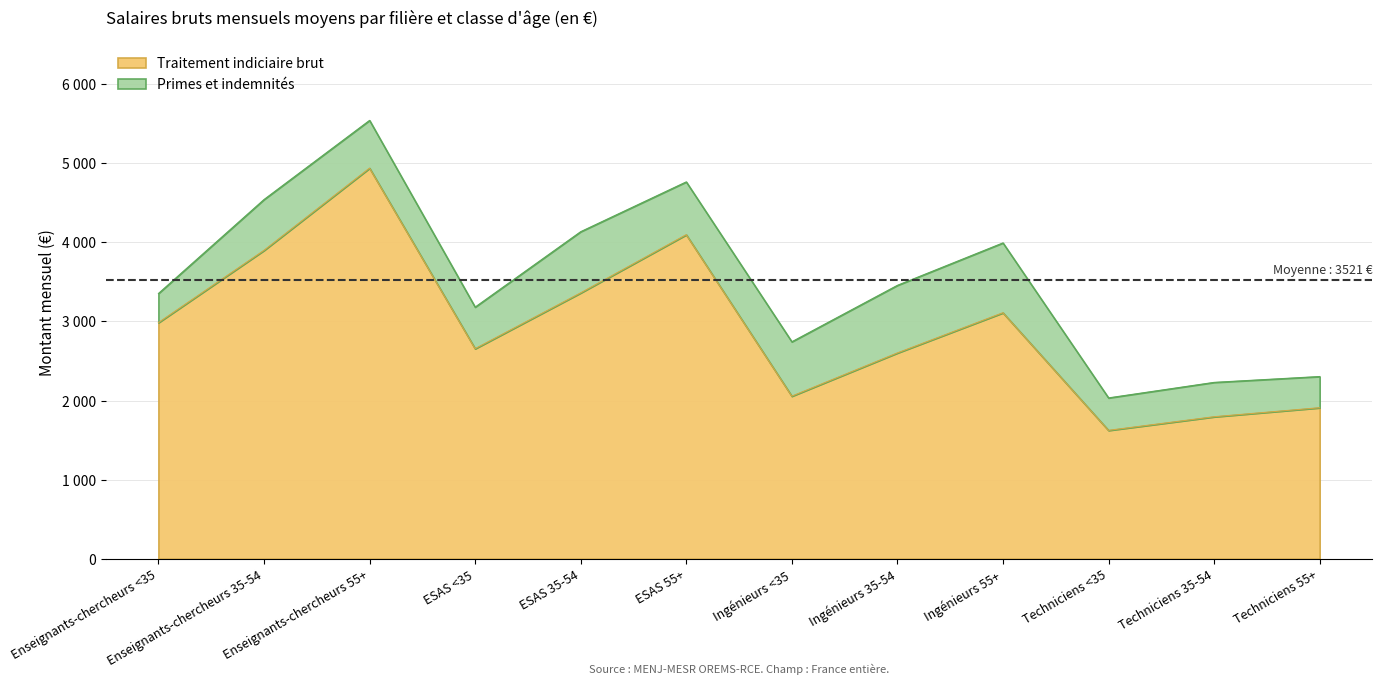

Does the chart have visible grid lines?

Yes